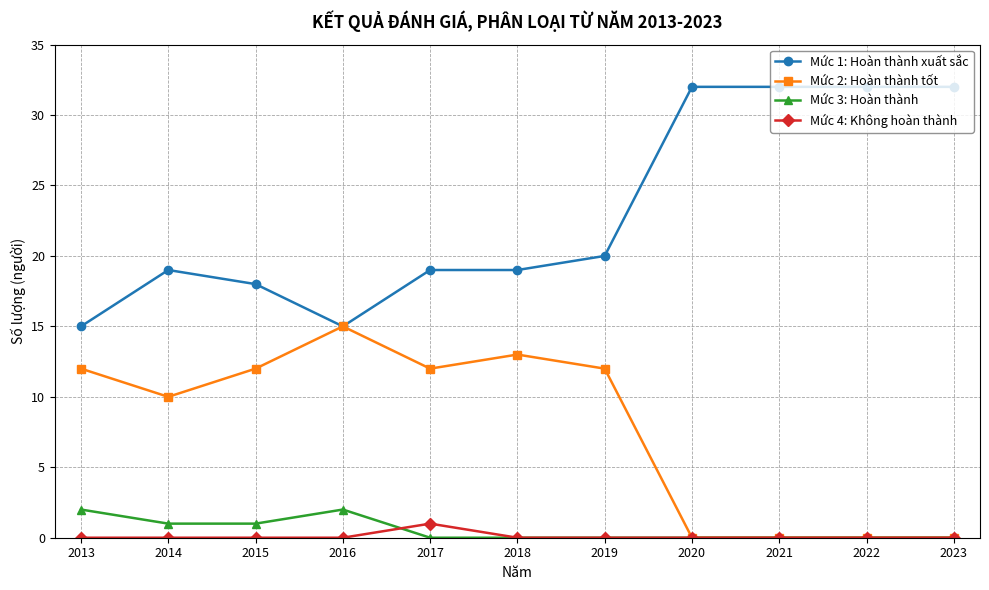

What is the greatest value displayed?

32